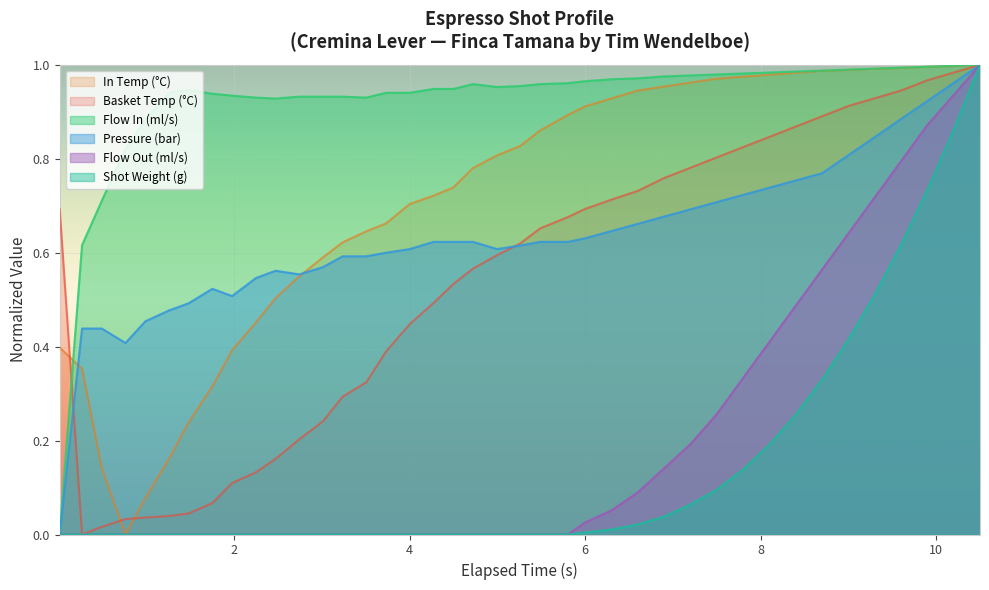

Which series has the largest total across all categories?

Flow In (ml/s)